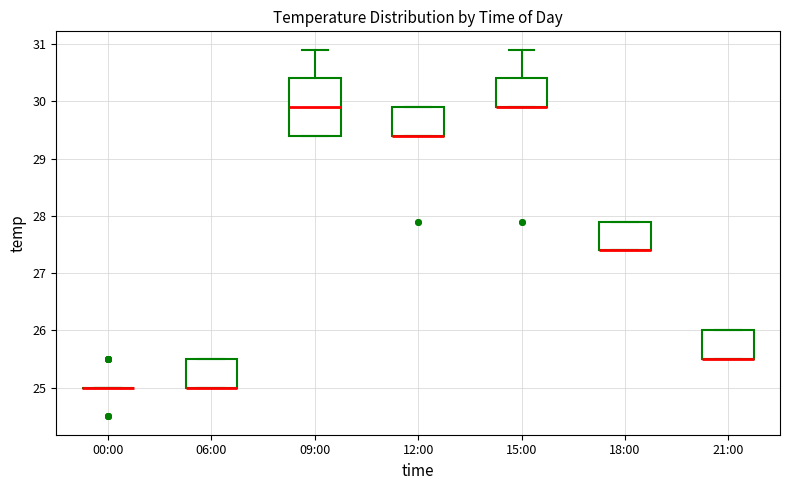

Comparing the boxes themselves (not the whiskers), which one is the tallest?

09:00